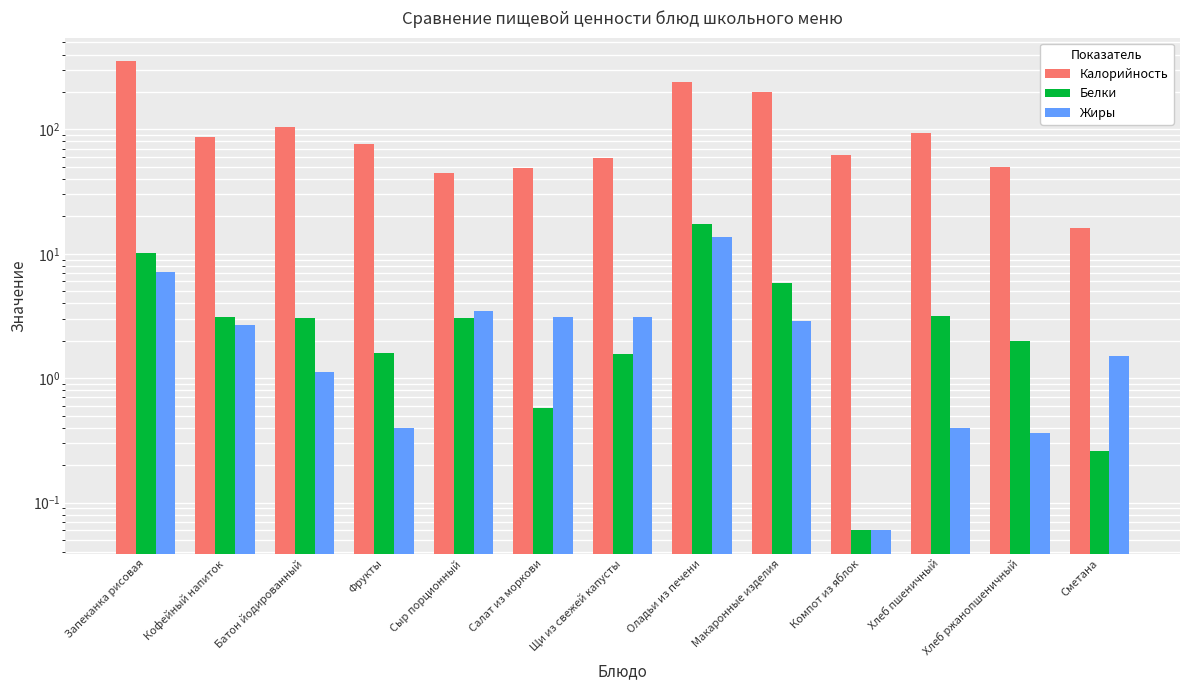

What is the difference between the maximum and minimum values in the Белки series?

17.2